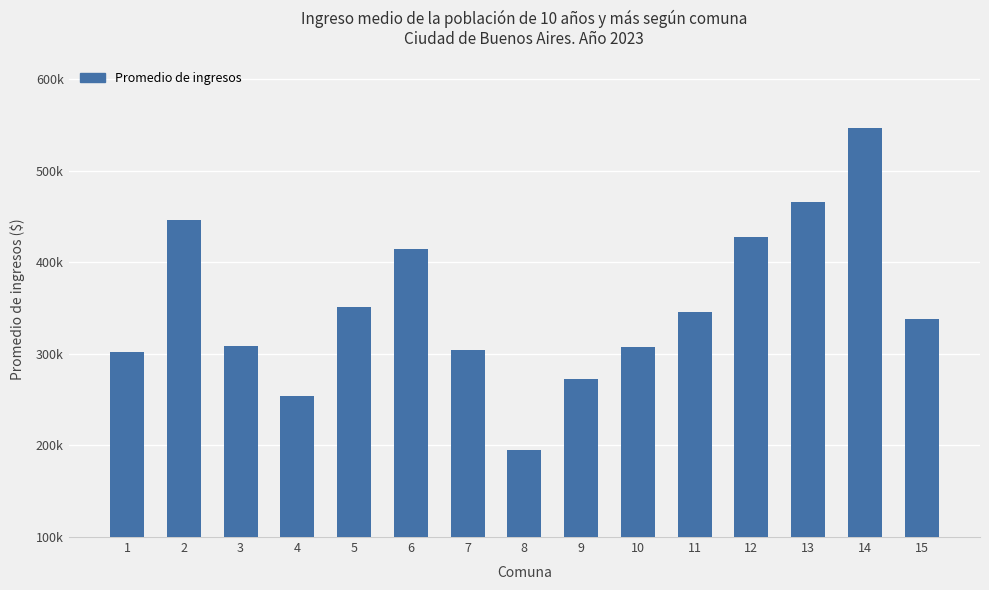

Does the chart contain any negative values?

No